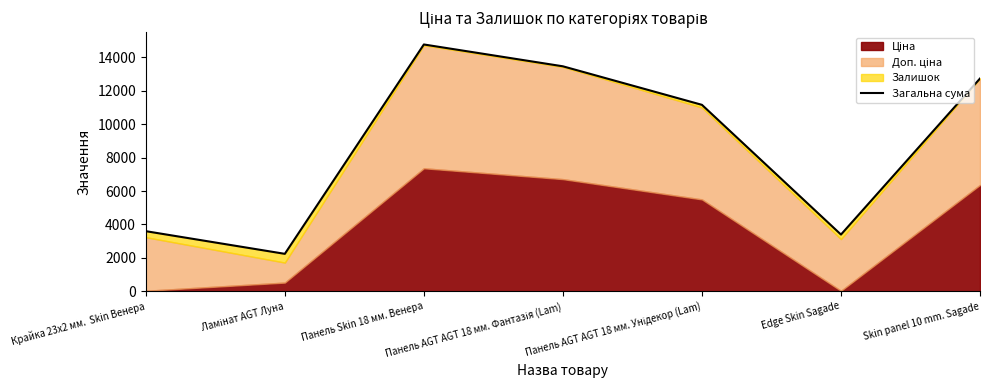

The chart shows a value of 11154.6 at Панель AGT AGT 18 мм. Унідекор (Lam). True or false?

True